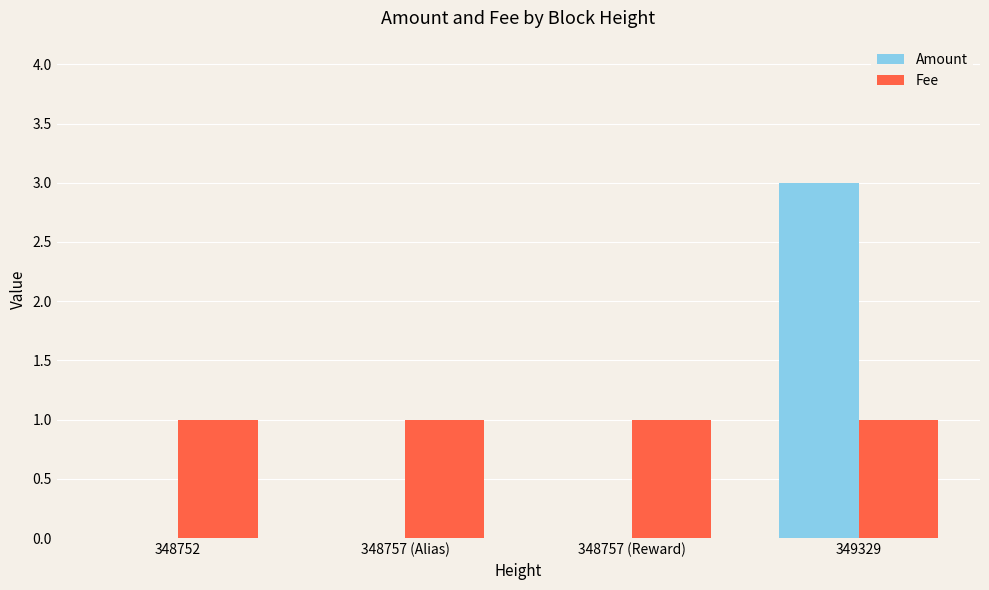

Count the number of data series in this chart.

2